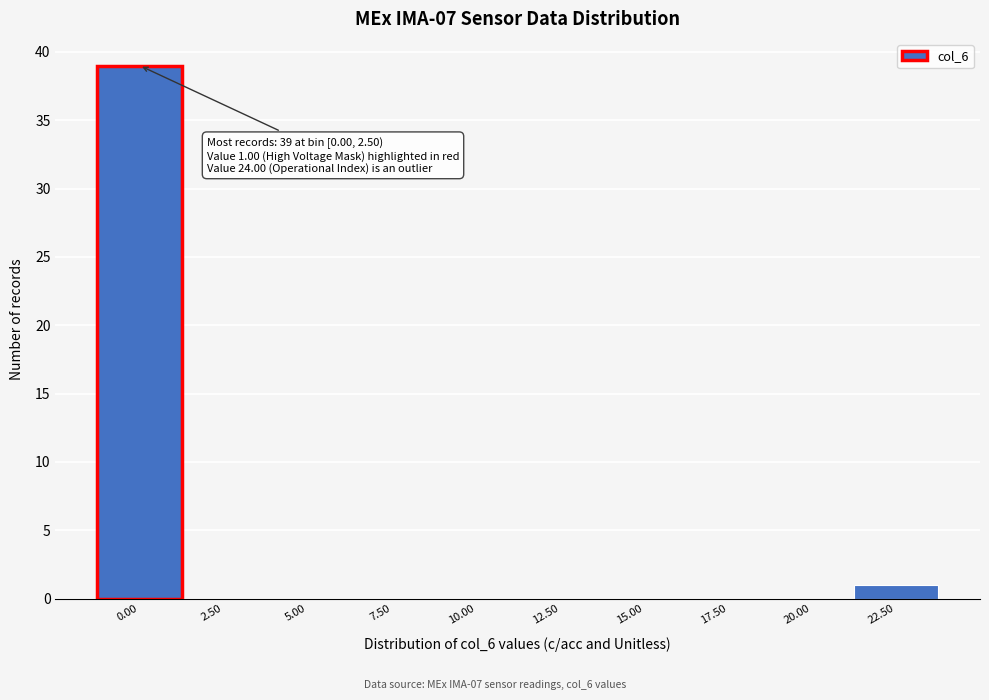

Reading left to right, list all the values displayed in this chart.

0.00=39	2.50=0	5.00=0	7.50=0	10.00=0	12.50=0	15.00=0	17.50=0	20.00=0	22.50=1